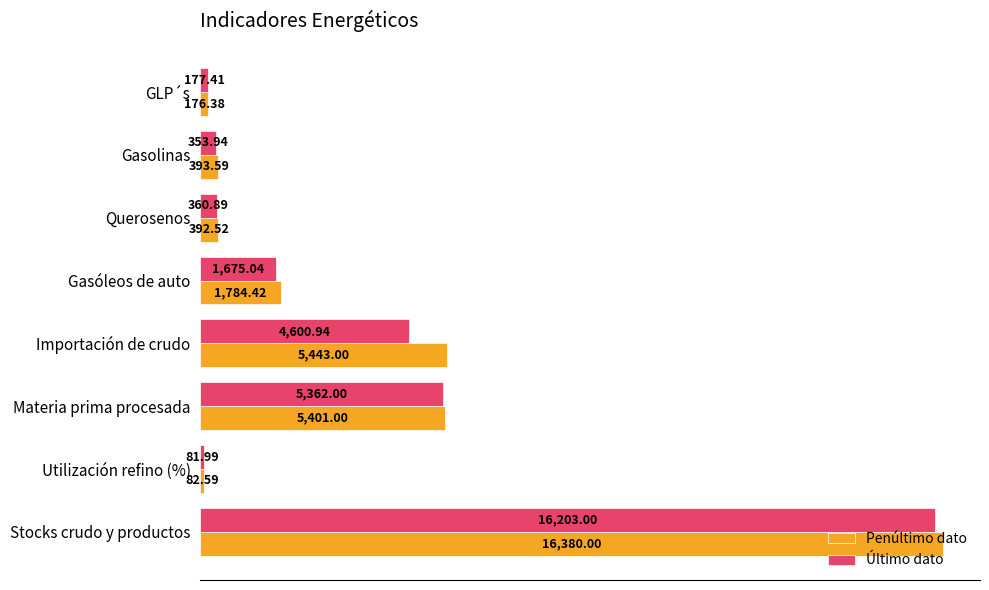

What are all the series names shown in the legend?

Penúltimo dato, Último dato